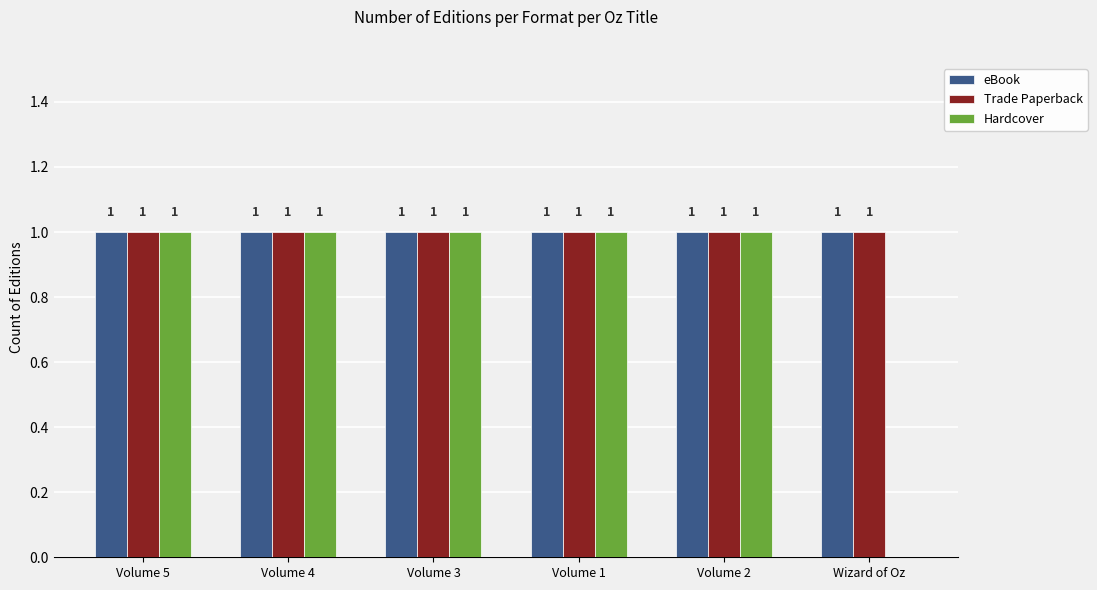

What is the total value across all series at Volume 4?

3